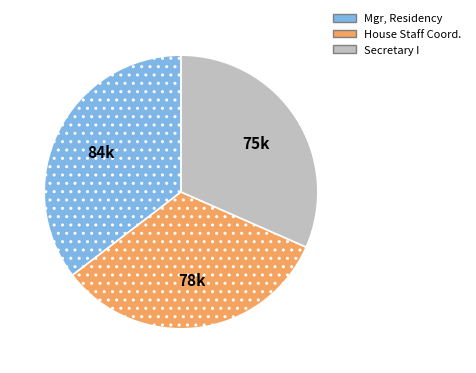

Does any single category account for the majority?

No